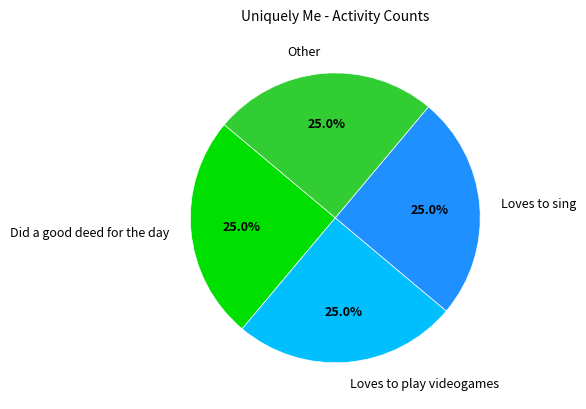

What is the total percentage of Did a good deed for the day and Other?

50.0%